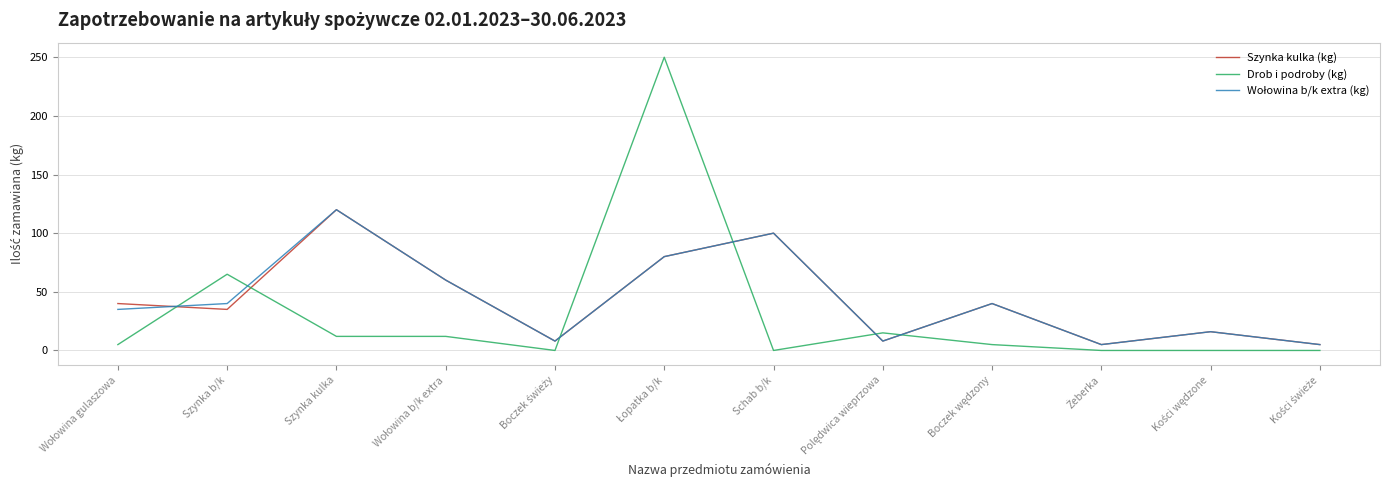

Which series has the largest range (max minus min)?

Drob i podroby (kg)